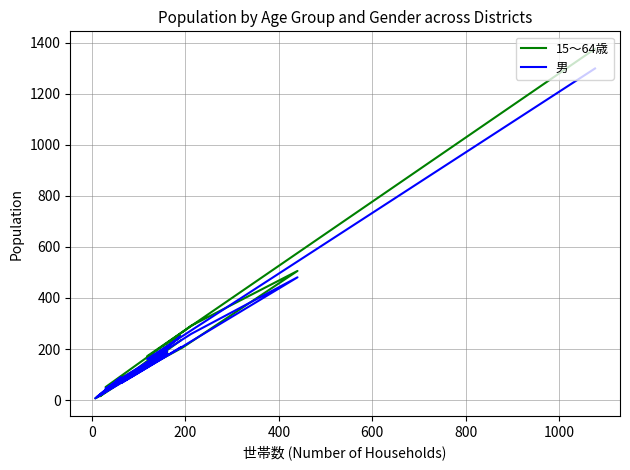

How many interior local peaks does the 15～64歳 series have?

5